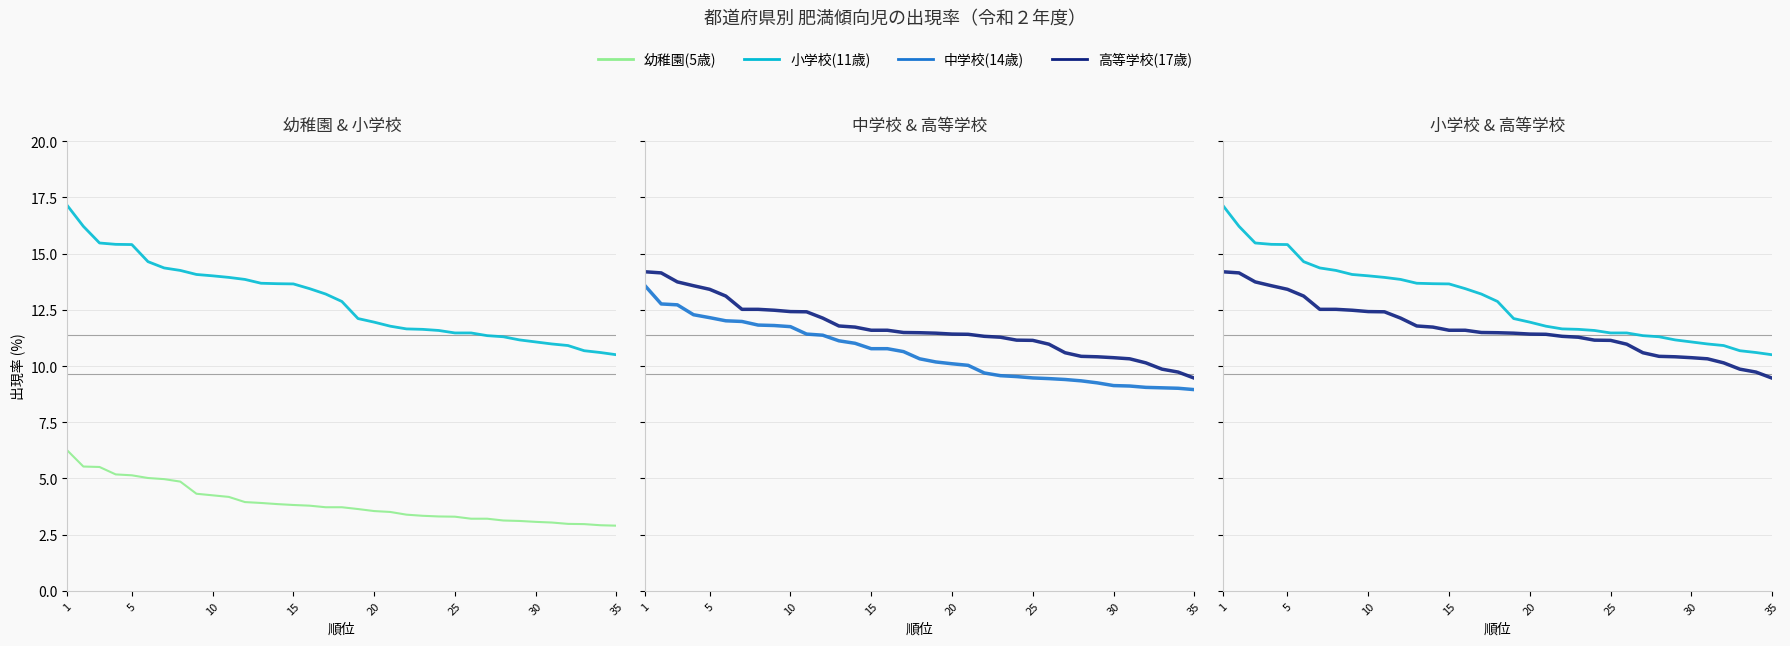

The 高等学校(17歳) series shows 9.9 at 32. True or false?

True